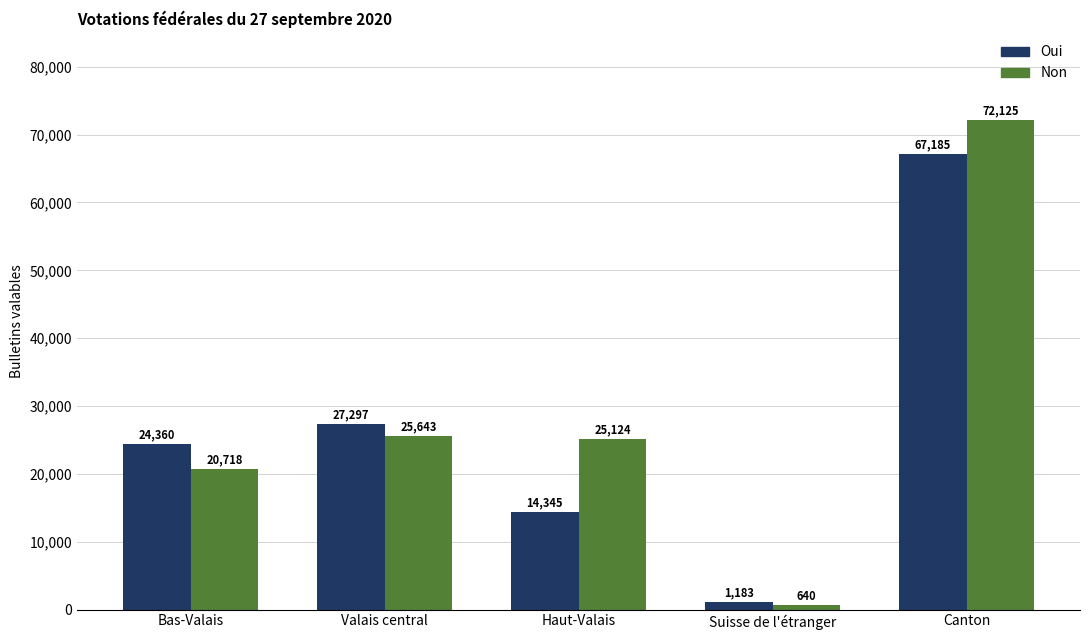

Which category has the highest value across all series?

Canton